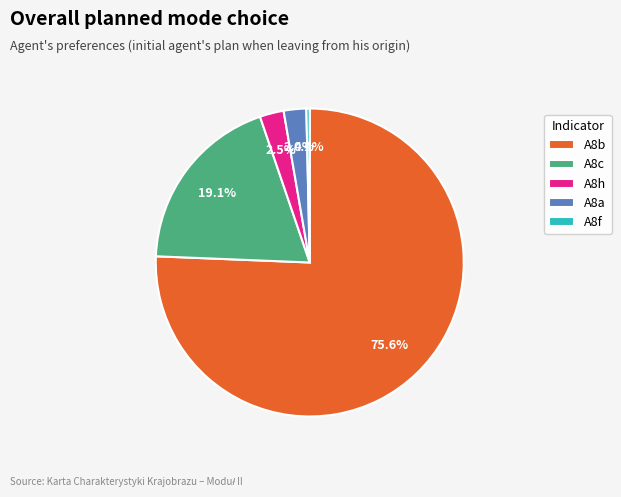

Which has a higher value, A8f or A8c?

A8c